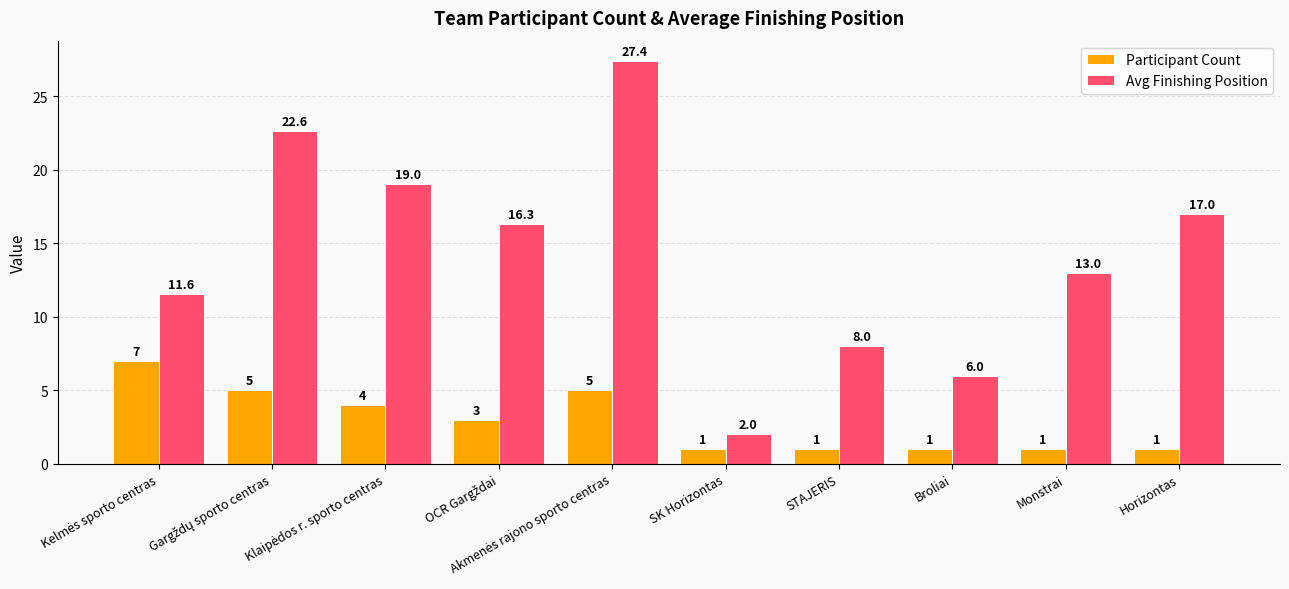

Which series has the largest total across all categories?

Avg Finishing Position